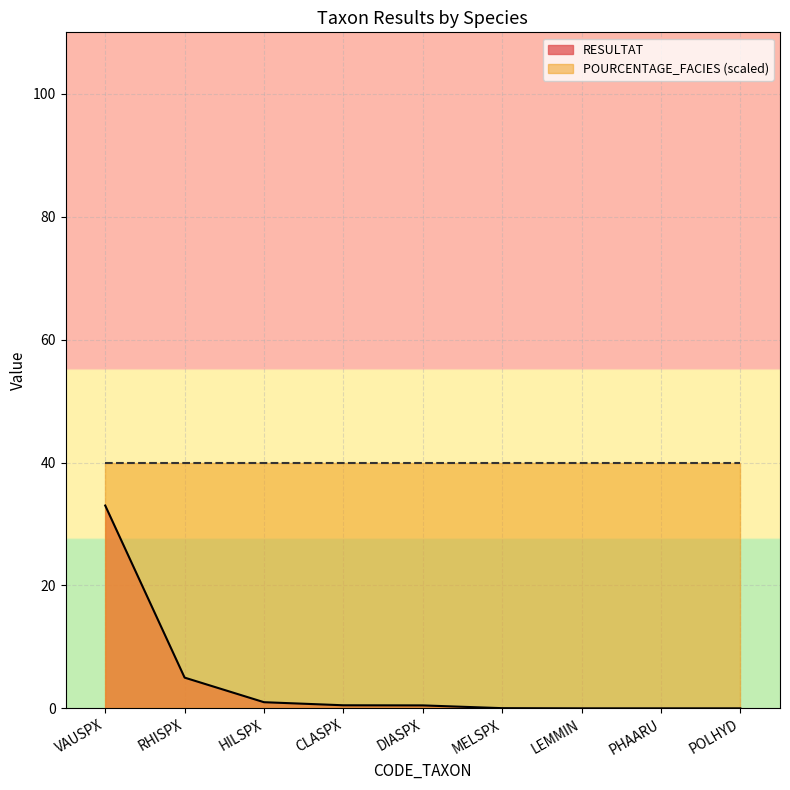

Is it true that the value at RHISPX is 5.0?

True